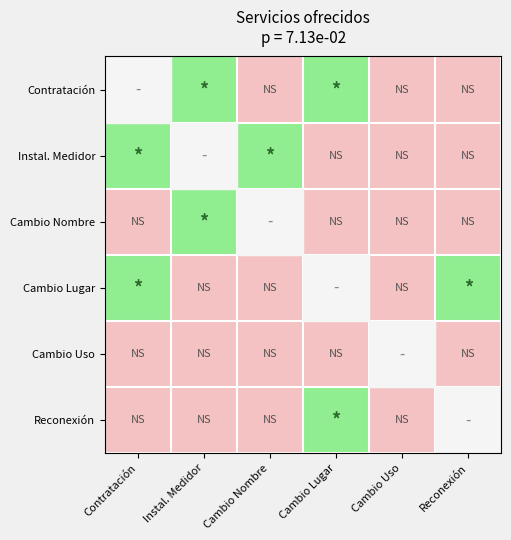

The Reconexión series shows -0.6 at Cambio Nombre. True or false?

False